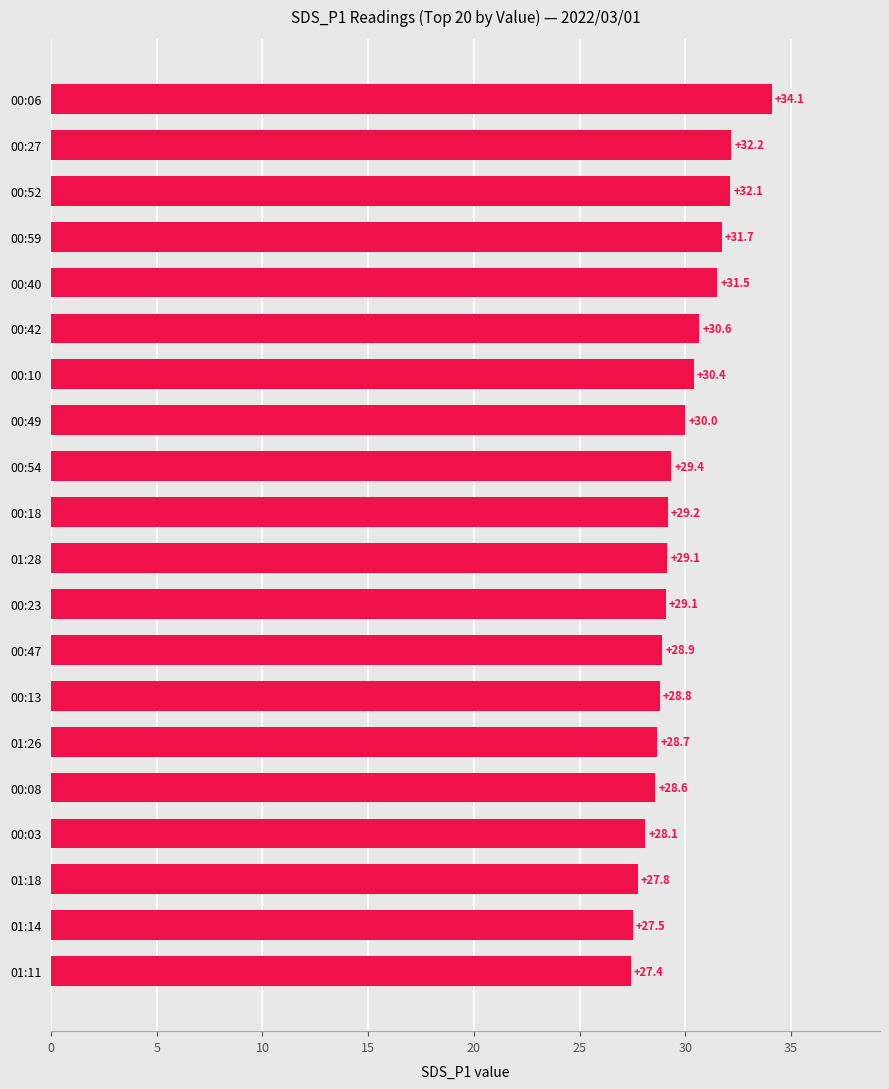

What is the change in value from 00:40 to 00:06?

+2.6